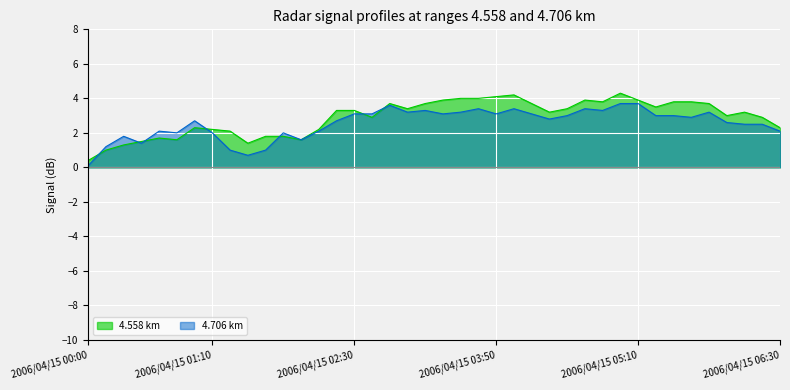

How many interior local peaks does the 4.706 series have?

10